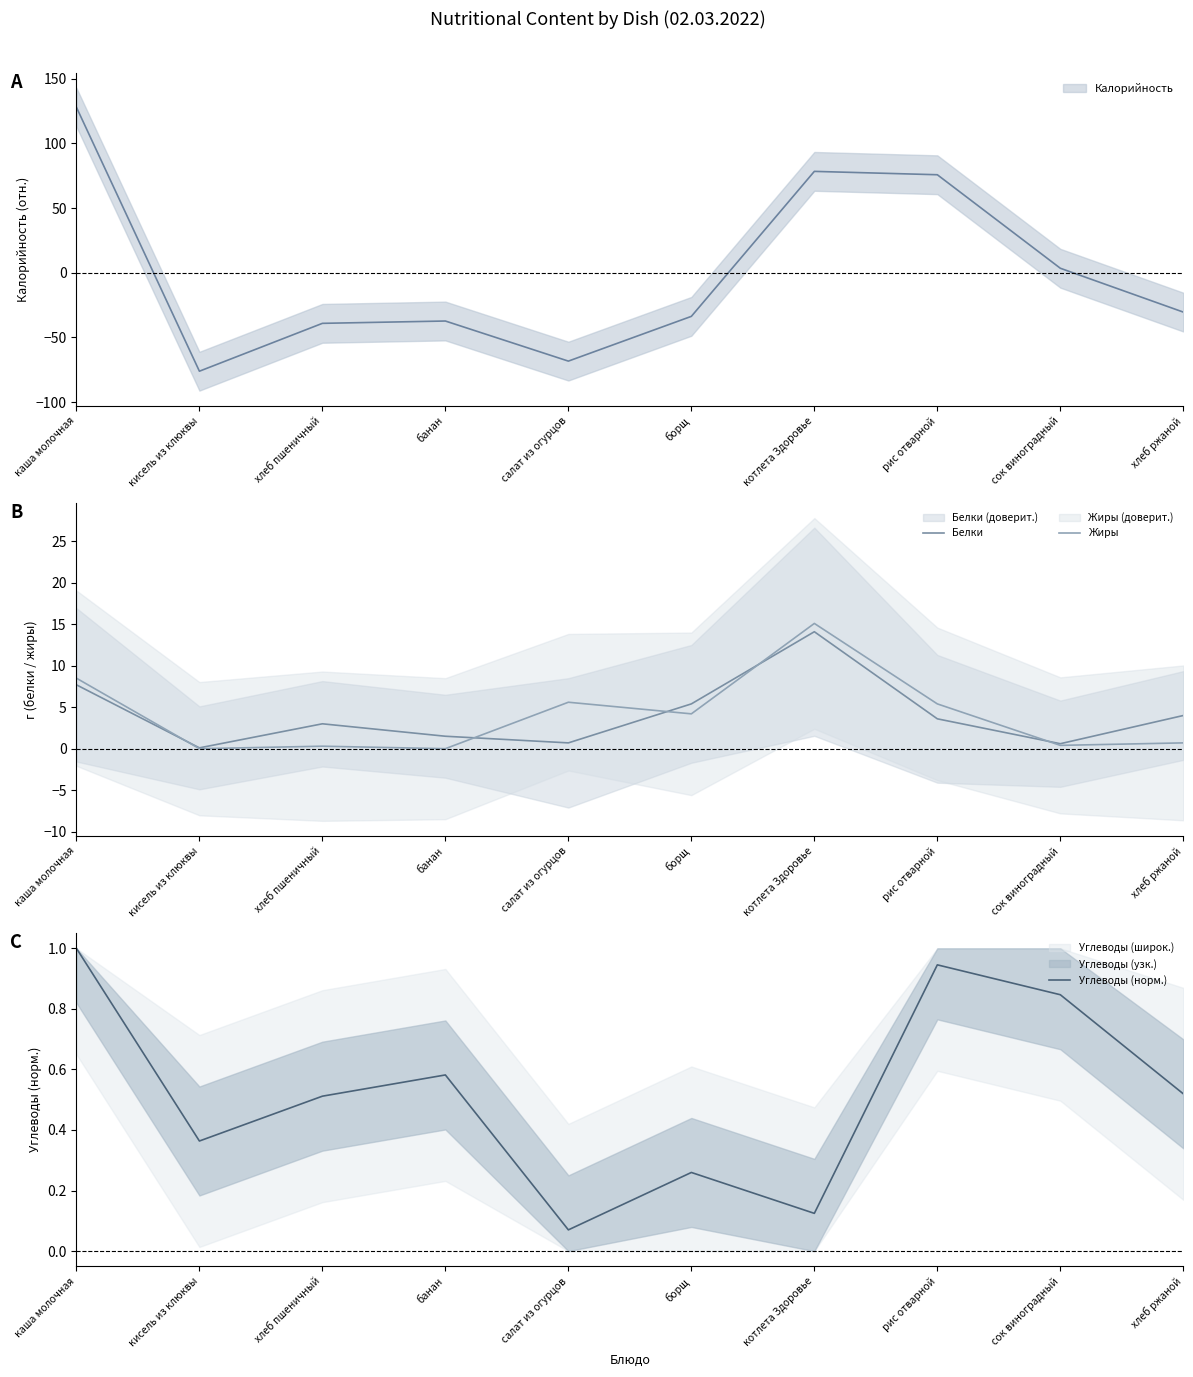

What is the difference between the highest and lowest values at котлета Здоровье?

15.0